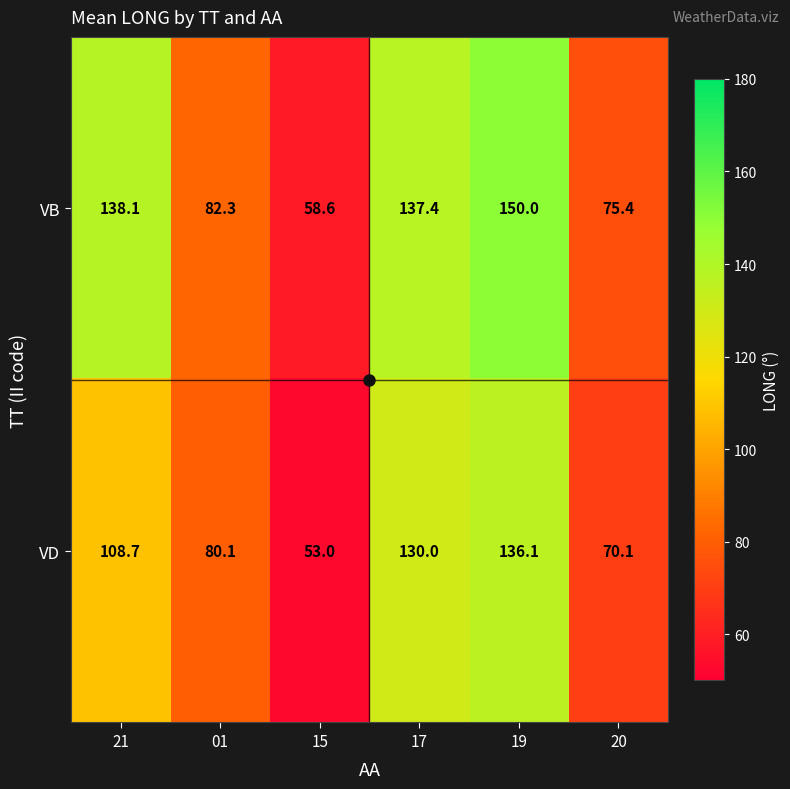

What is the smallest value displayed?

53.0